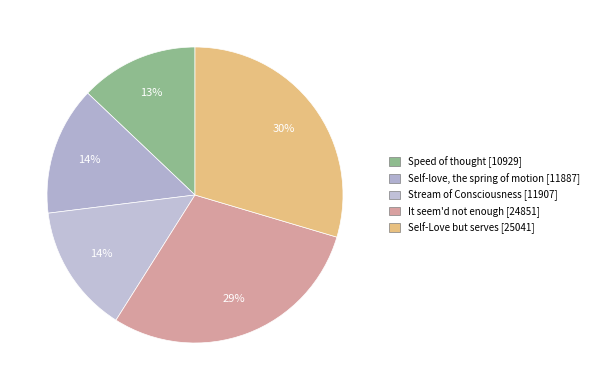

To the nearest percent, what is the combined percentage of Self-Love but serves and Speed of thought?

43%